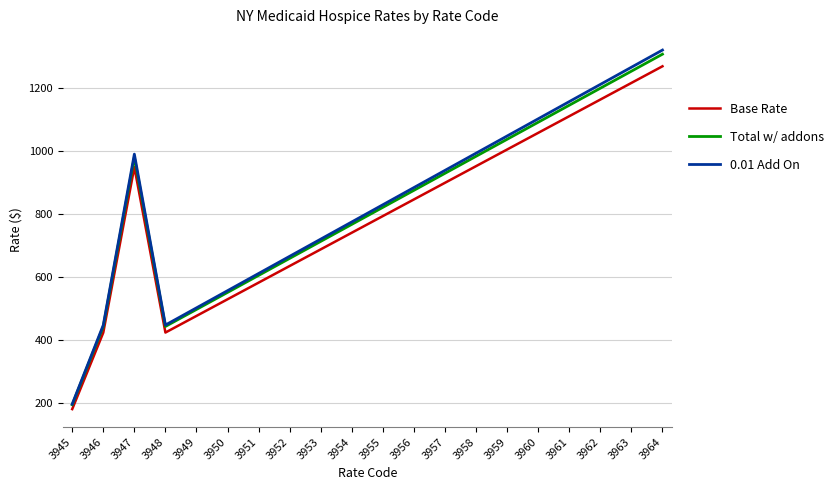

Between 3953 and 3957, which series saw the biggest shift?

0.01 Add On